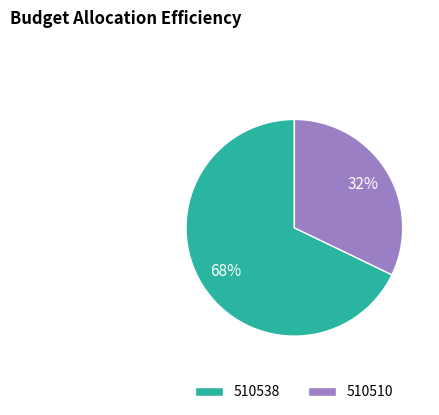

What is the majority slice?

510538